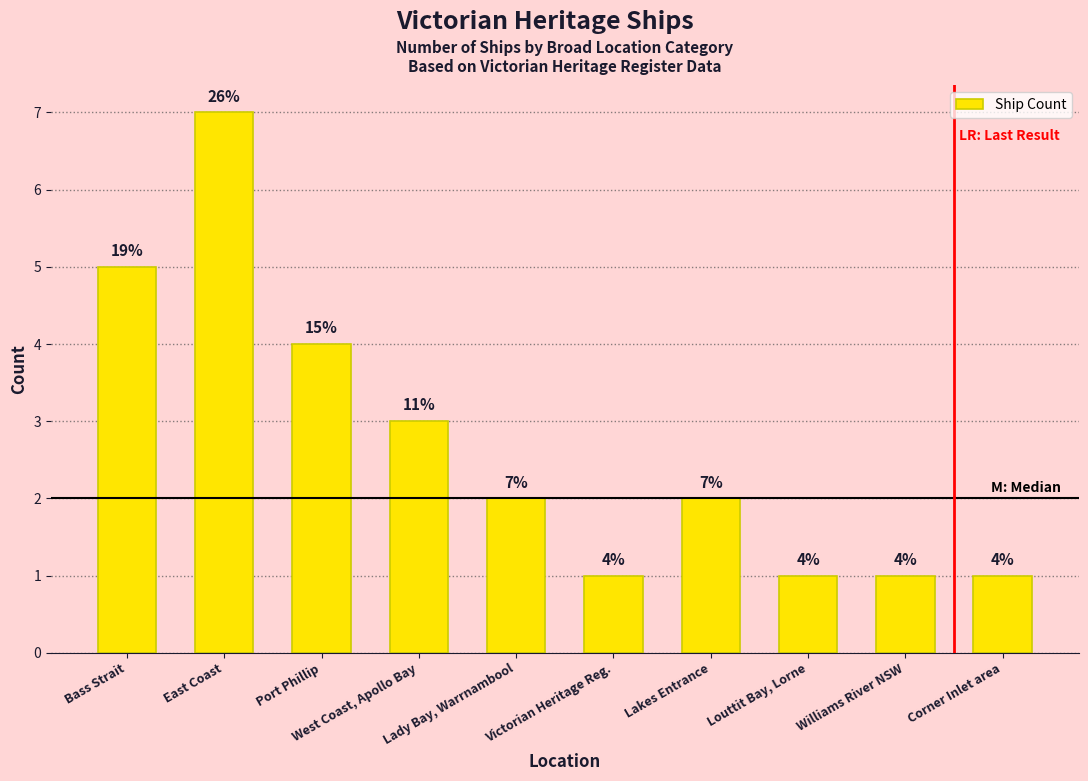

True or false: the data shows 1 at Lakes Entrance.

False